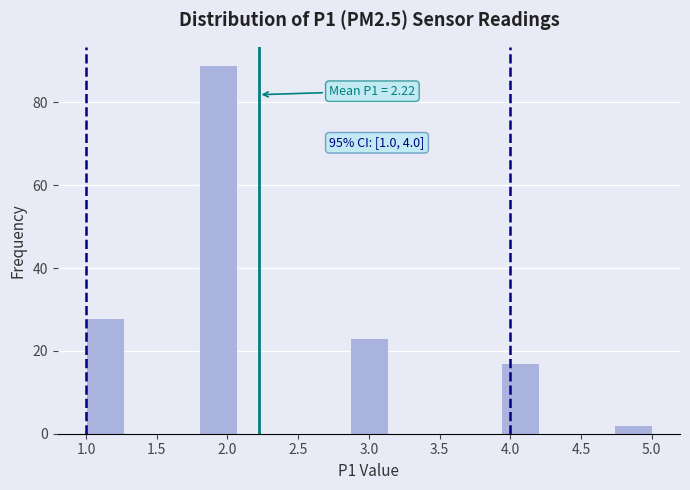

Which range on the x-axis has the tallest bar?

1.80 to 2.05